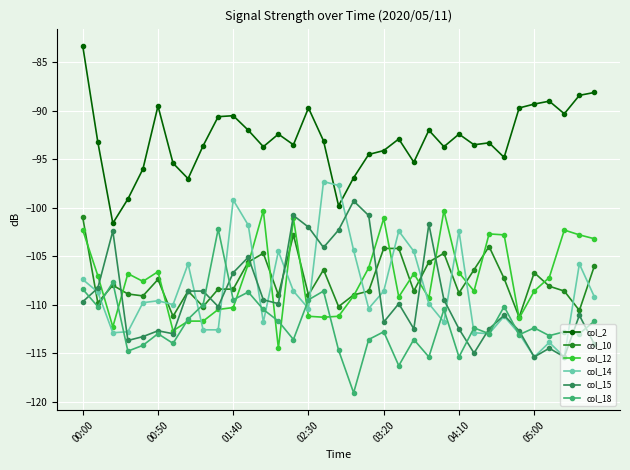

True or false: col_12 has more than 2 points higher than both neighbors.

True